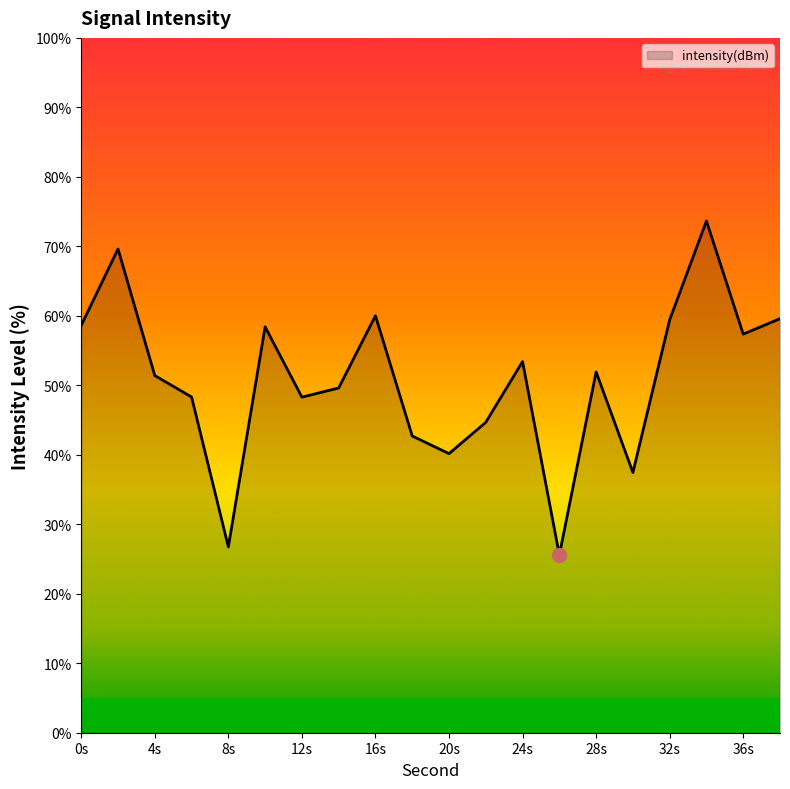

Count the number of data series in this chart.

1